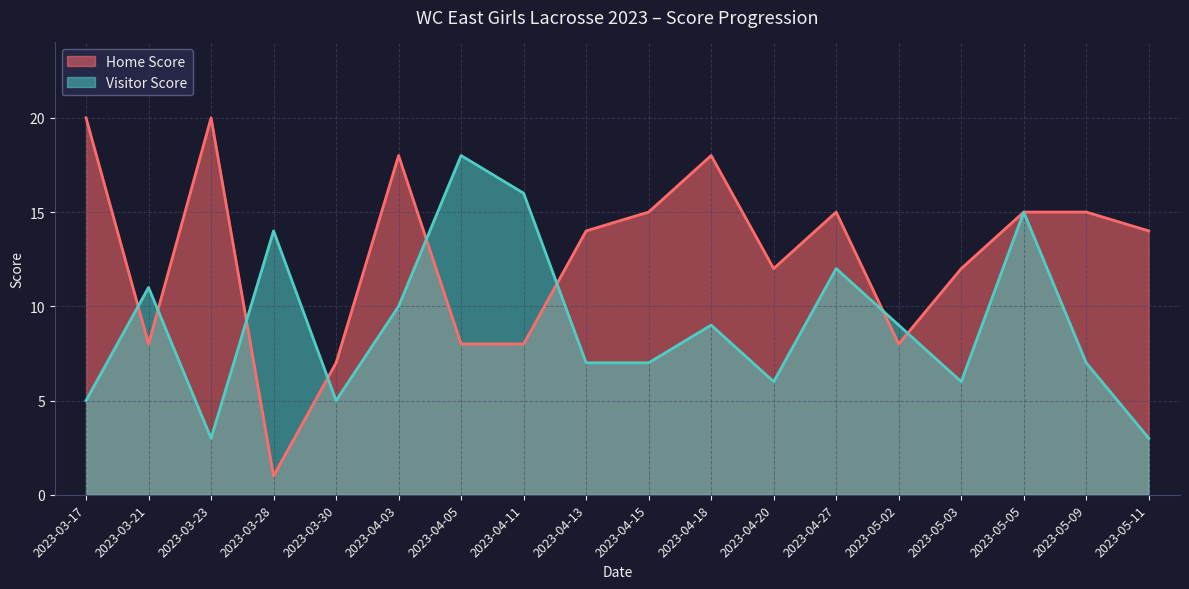

Which series changed the most between 2023-03-21 and 2023-04-15?

Home Score